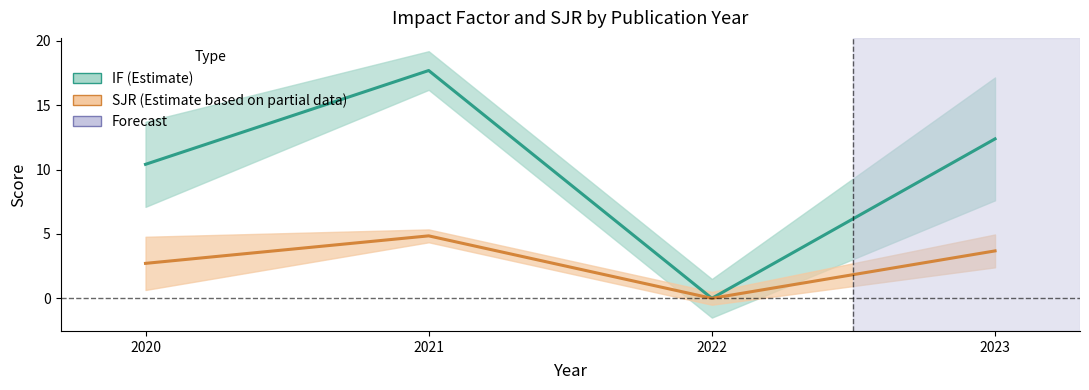

Is it true that SJR equals 8.7 at 2021?

False